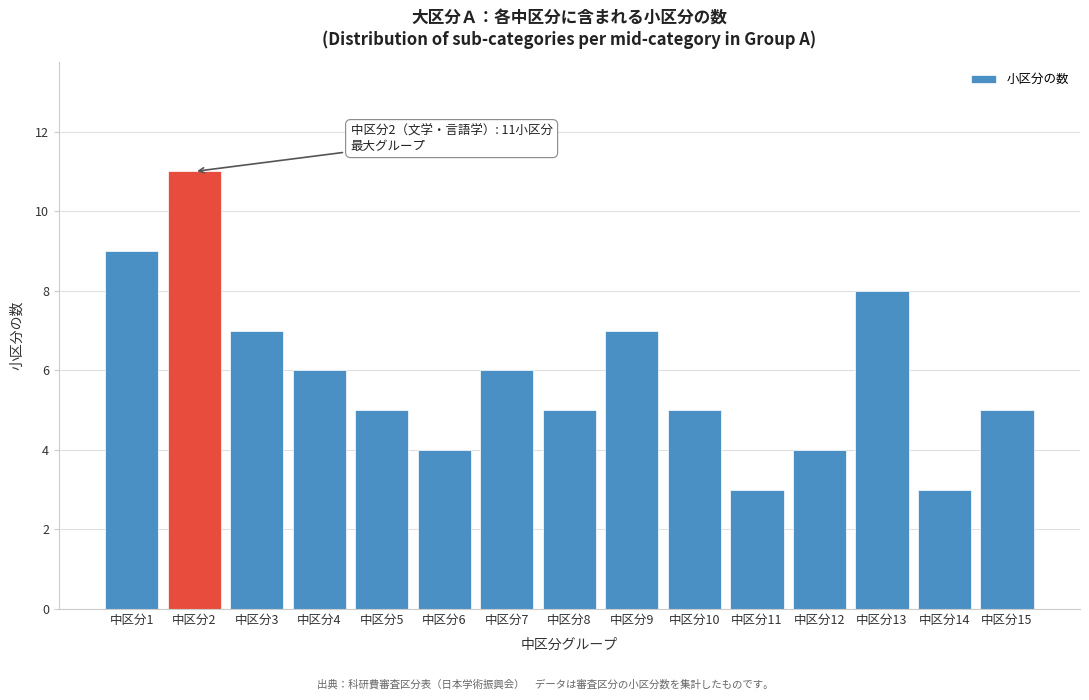

Reading left to right, transcribe all the data shown in this chart.

9	11	7	6	5	4	6	5	7	5	3	4	8	3	5